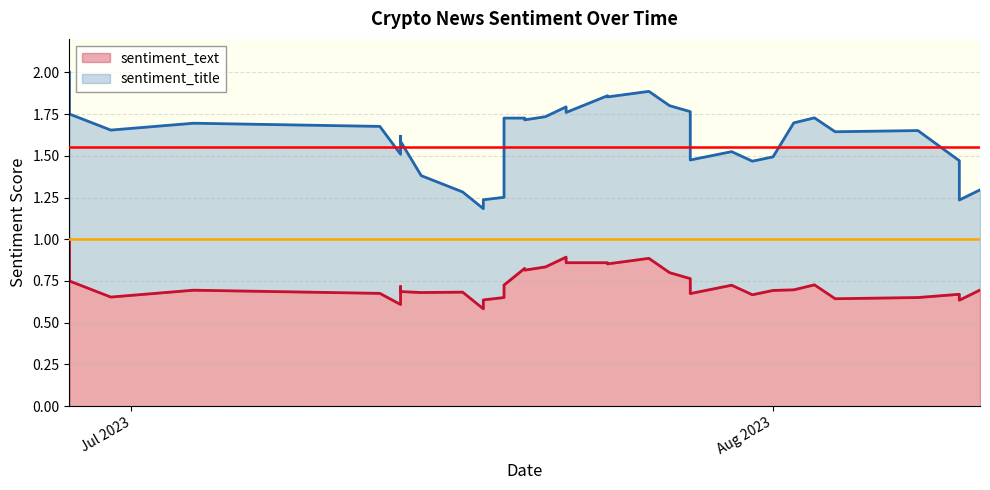

How many categories are shown in the chart?

40